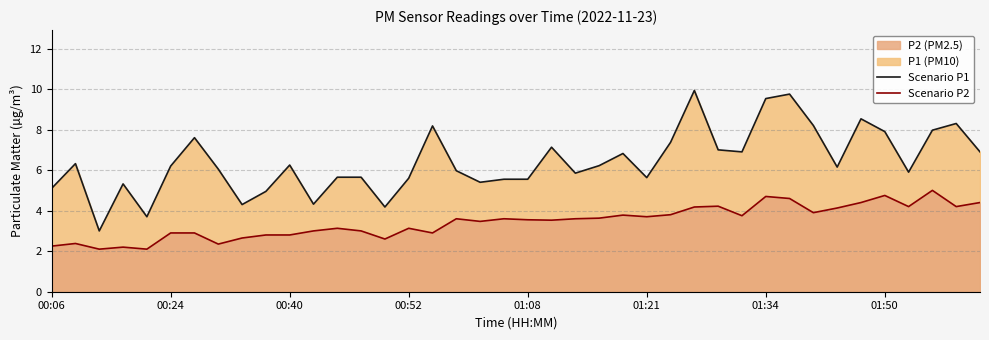

Reading right to left, extract all data points from this chart.

P1: 02:03=6.9	02:01=8.3	01:55=8.0	01:53=5.9	01:50=7.9	01:48=8.5	01:42=6.2	01:39=8.2	01:37=9.8	01:34=9.5	01:32=6.9	01:29=7.0	01:26=9.9	01:24=7.4	01:21=5.6	01:19=6.8	01:16=6.2	01:13=5.8	01:11=7.1	01:08=5.5	01:06=5.5	01:00=5.4	00:57=6.0	00:55=8.2	00:52=5.6	00:50=4.2	00:47=5.7	00:45=5.7	00:42=4.3	00:40=6.2	00:35=5.0	00:32=4.3	00:29=6.0	00:27=7.6	00:24=6.2	00:22=3.7	00:19=5.3	00:17=3.0	00:12=6.3	00:06=5.1
P2: 02:03=4.4	02:01=4.2	01:55=5.0	01:53=4.2	01:50=4.8	01:48=4.4	01:42=4.1	01:39=3.9	01:37=4.6	01:34=4.7	01:32=3.8	01:29=4.2	01:26=4.2	01:24=3.8	01:21=3.7	01:19=3.8	01:16=3.6	01:13=3.6	01:11=3.5	01:08=3.5	01:06=3.6	01:00=3.5	00:57=3.6	00:55=2.9	00:52=3.1	00:50=2.6	00:47=3.0	00:45=3.1	00:42=3.0	00:40=2.8	00:35=2.8	00:32=2.6	00:29=2.4	00:27=2.9	00:24=2.9	00:22=2.1	00:19=2.2	00:17=2.1	00:12=2.4	00:06=2.2